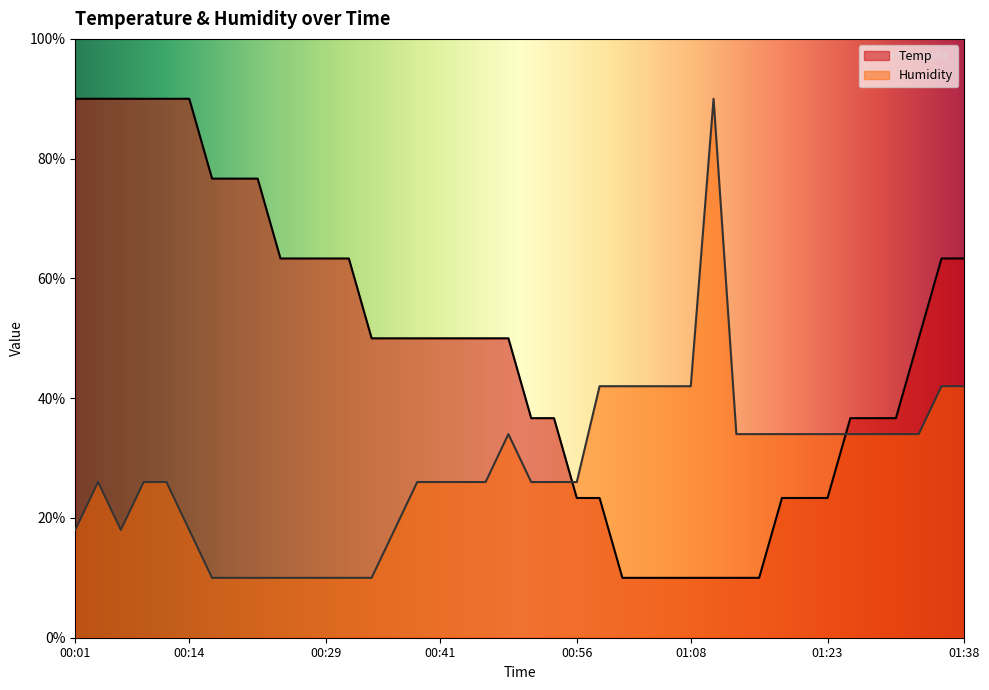

At which category does the chart reach its minimum across all series?

01:01